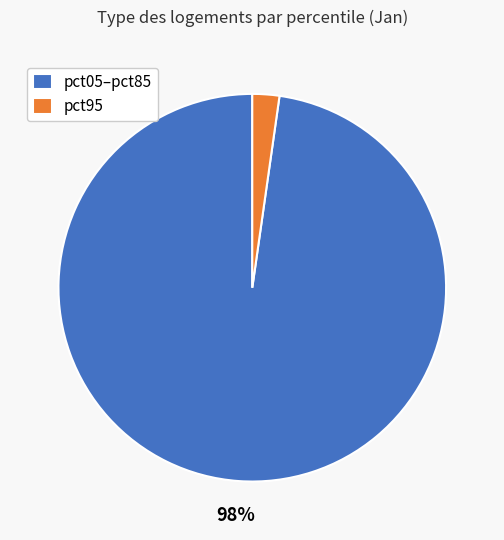

How many segments does this pie chart have?

2